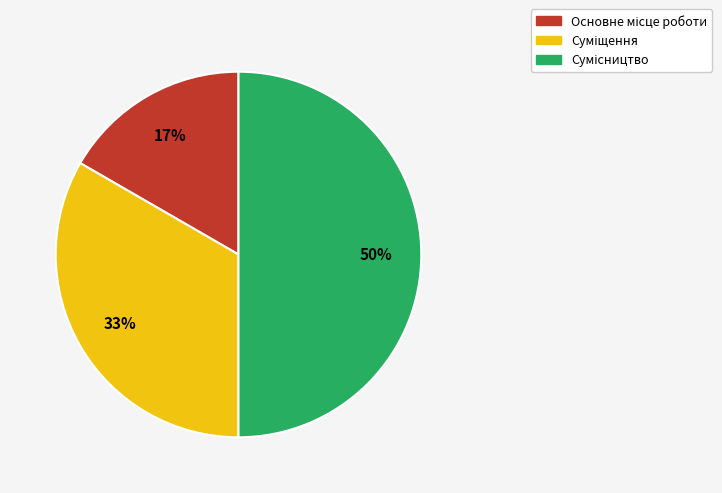

To the nearest percent, what is the difference between the largest and smallest slice percentages?

33%